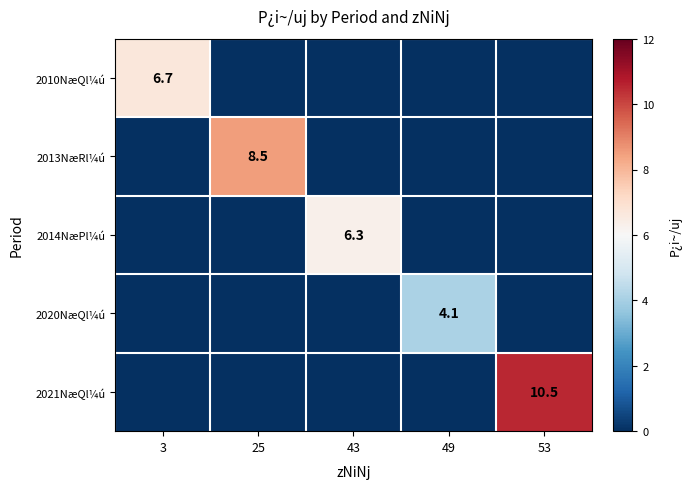

What is the spread (max minus min) of values at 49?

4.1